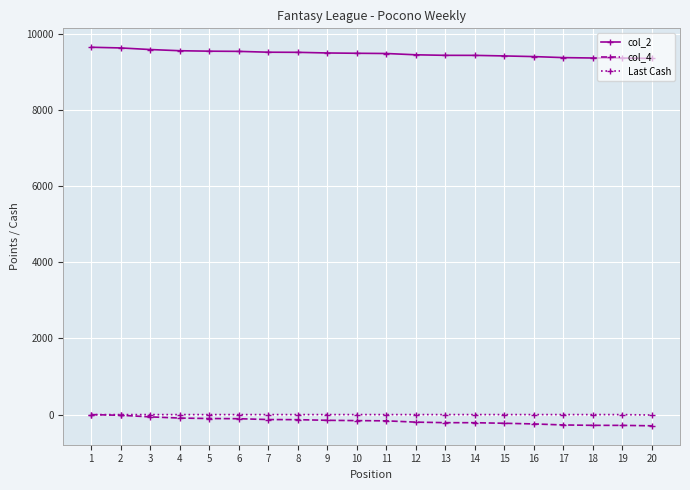

What is the maximum value shown in the chart?

9647